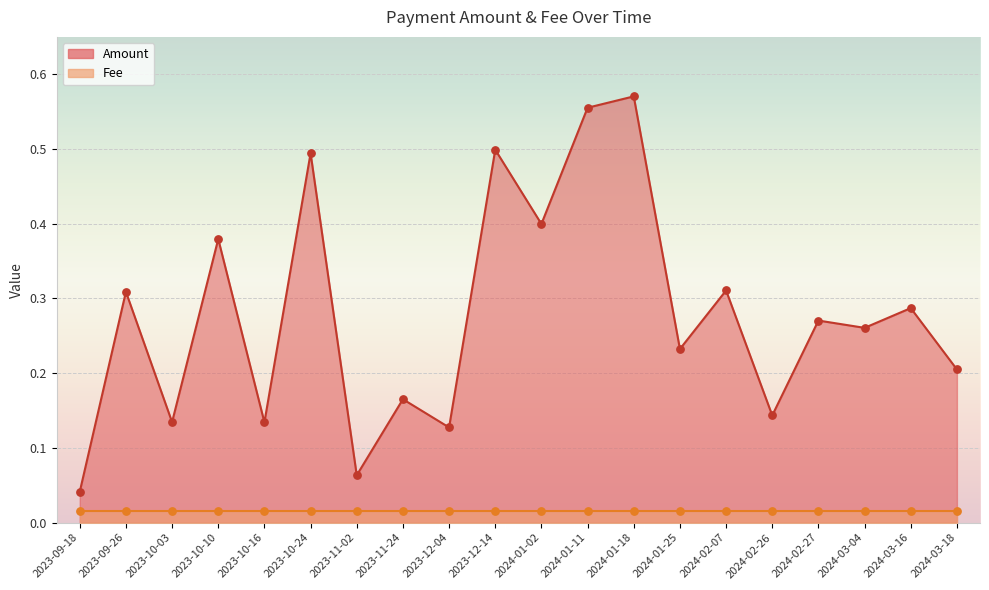

What is the change in value from 2023-12-14 to 2024-02-27?

-0.2